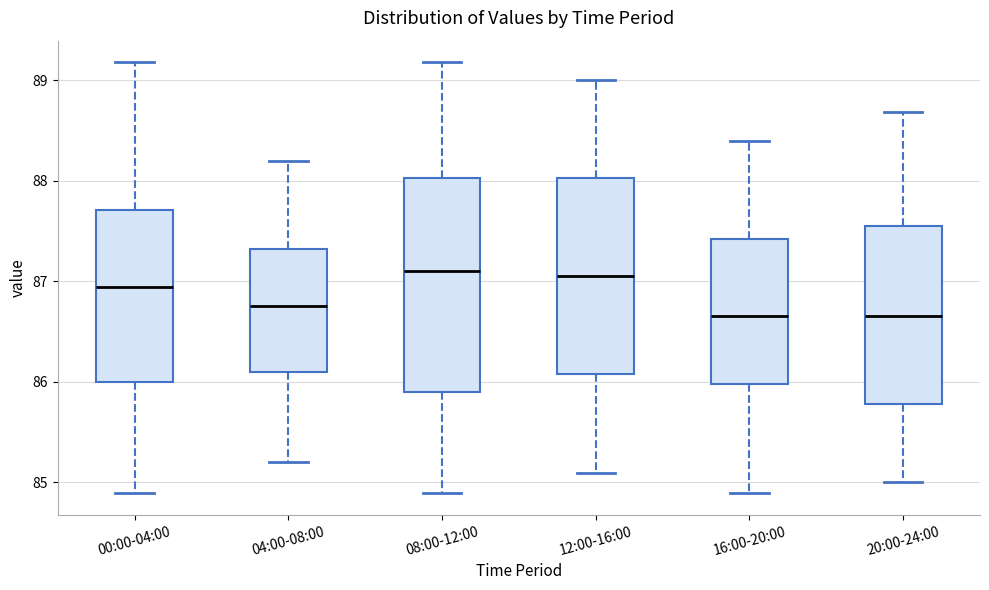

Reading left to right, read every box against the y-axis: the position of its median line, the range the box covers, and the ends of its whiskers. The values are not printed on the chart, so give them approximately, as read against the axis.

00:00-04:00: median 86.9, box 86.0 to 87.7, whiskers 84.9 to 89.2
04:00-08:00: median 86.8, box 86.1 to 87.3, whiskers 85.2 to 88.2
08:00-12:00: median 87.1, box 85.9 to 88.0, whiskers 84.9 to 89.2
12:00-16:00: median 87.1, box 86.1 to 88.0, whiskers 85.1 to 89.0
16:00-20:00: median 86.7, box 86.0 to 87.4, whiskers 84.9 to 88.4
20:00-24:00: median 86.7, box 85.8 to 87.6, whiskers 85.0 to 88.7